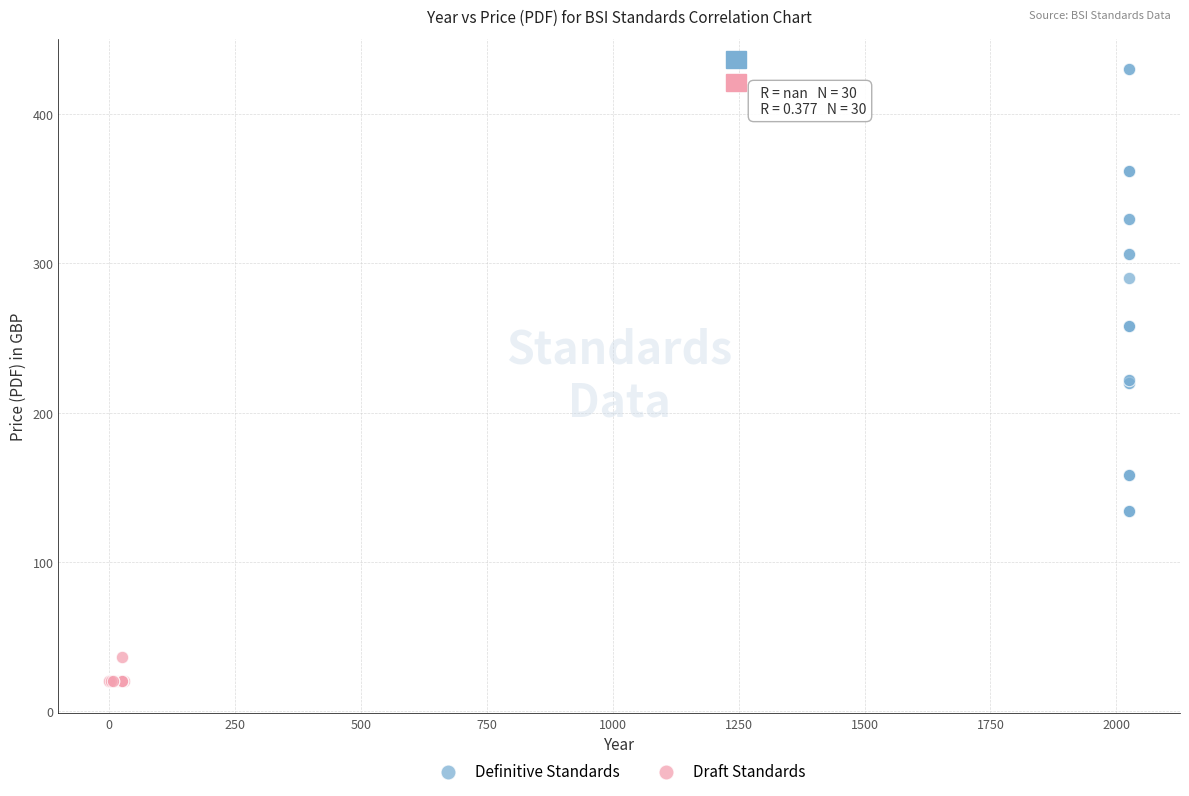

Which series has the widest spread of Y values?

Definitive Standards